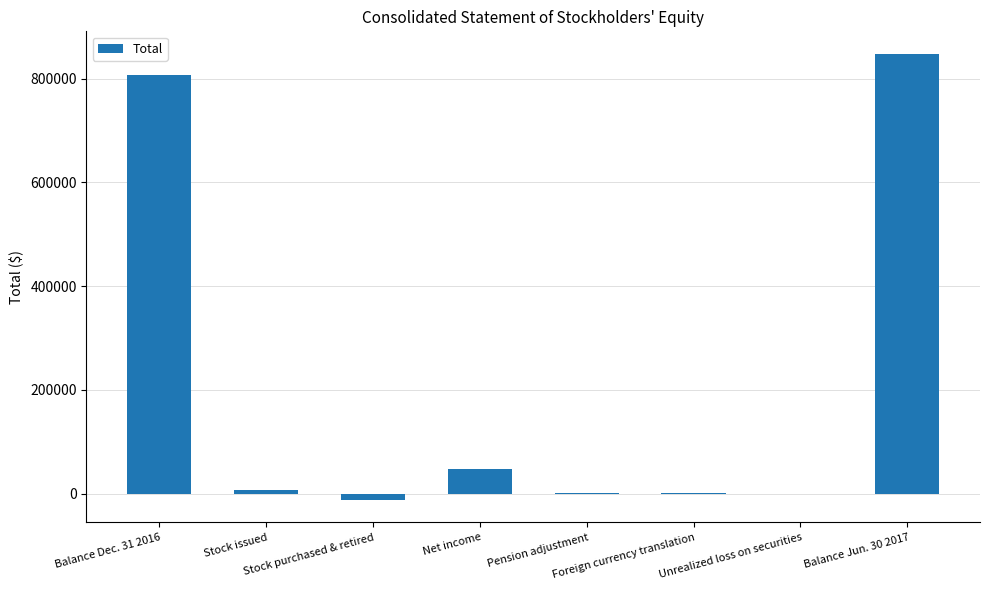

What is the sum of all values?

1696622